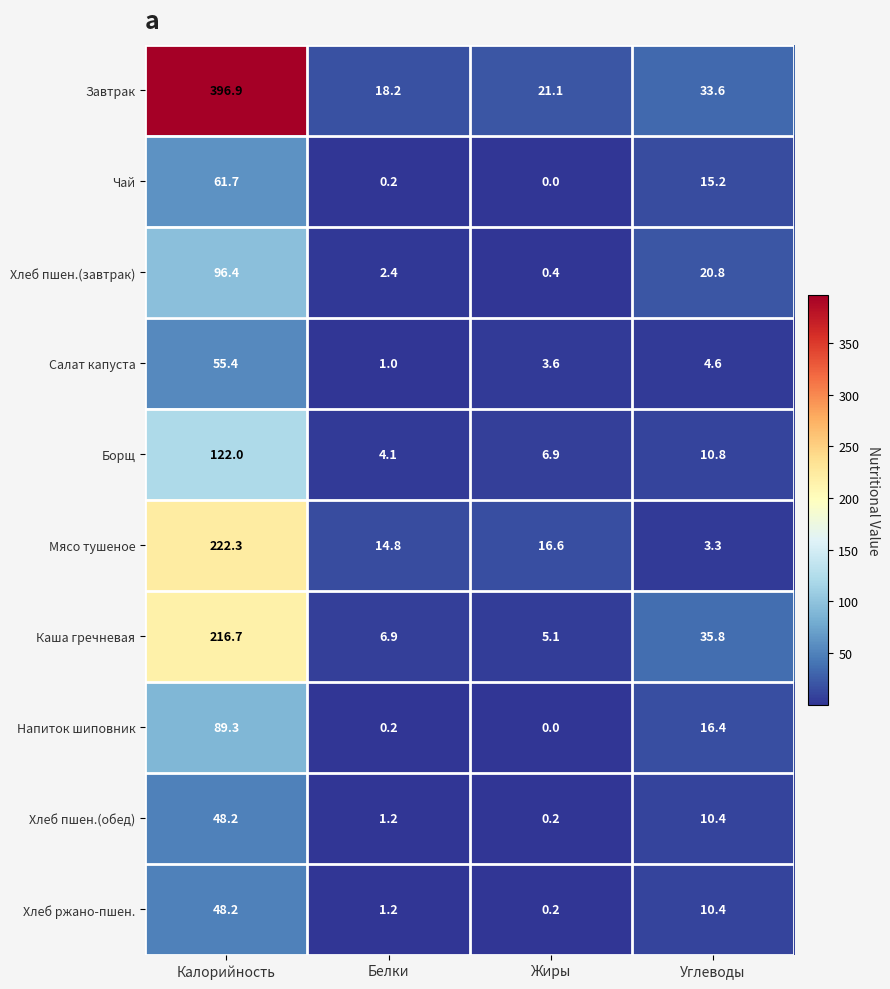

At how many categories does at least one series exceed 0?

4